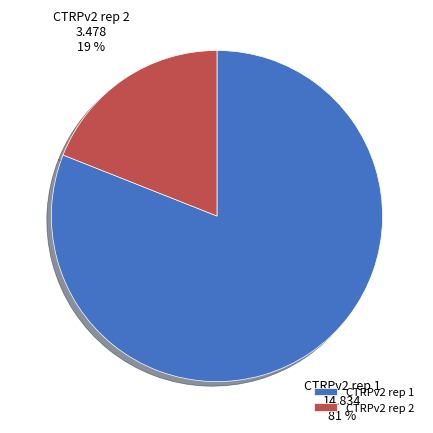

True or false: CTRPv2 rep 2 accounts for 9% of the total.

False